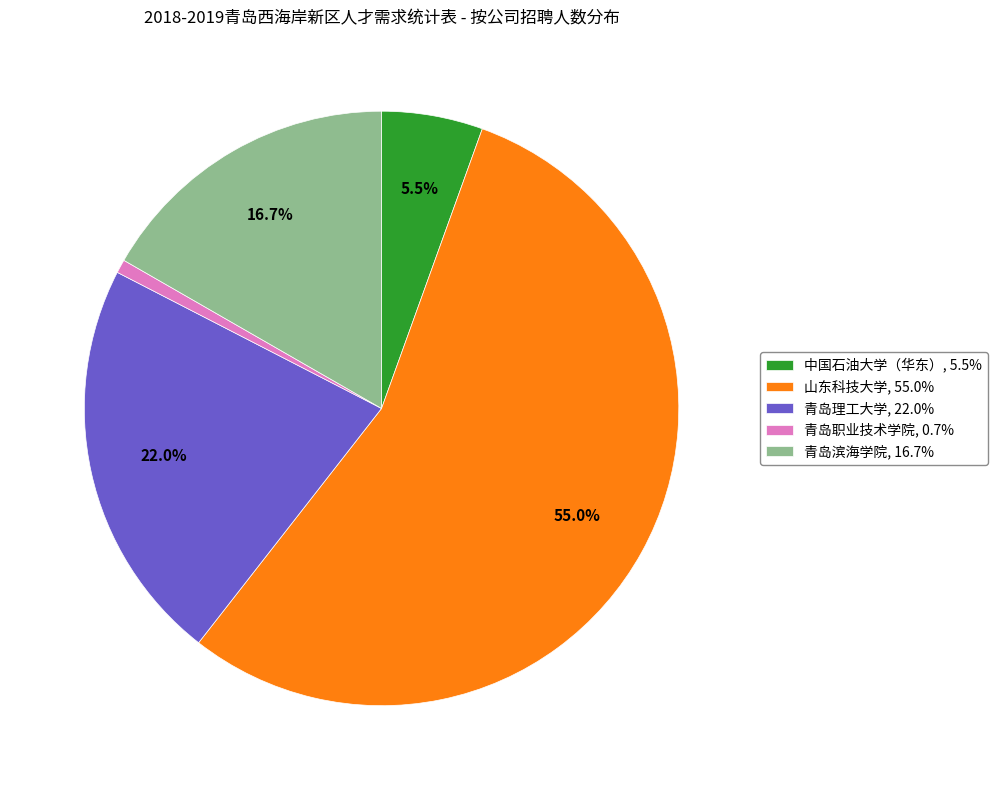

To the nearest percent, what is the average slice percentage?

20%